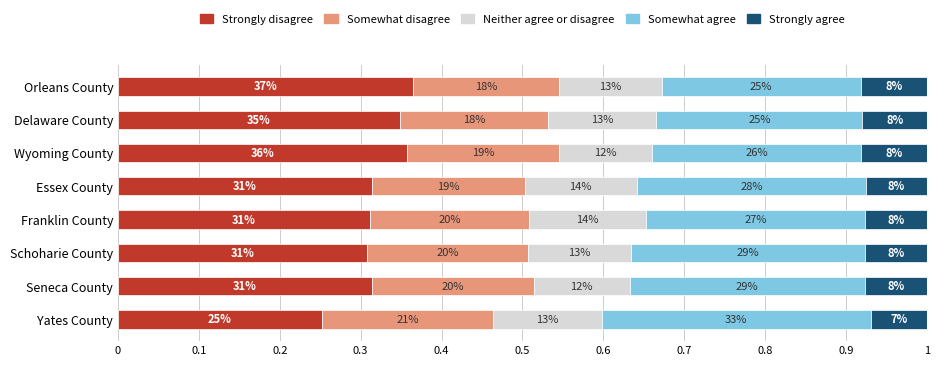

Rank the series by their average value, from lowest to highest.

Strongly agree, Neither agree or disagree, Somewhat disagree, Somewhat agree, Strongly disagree